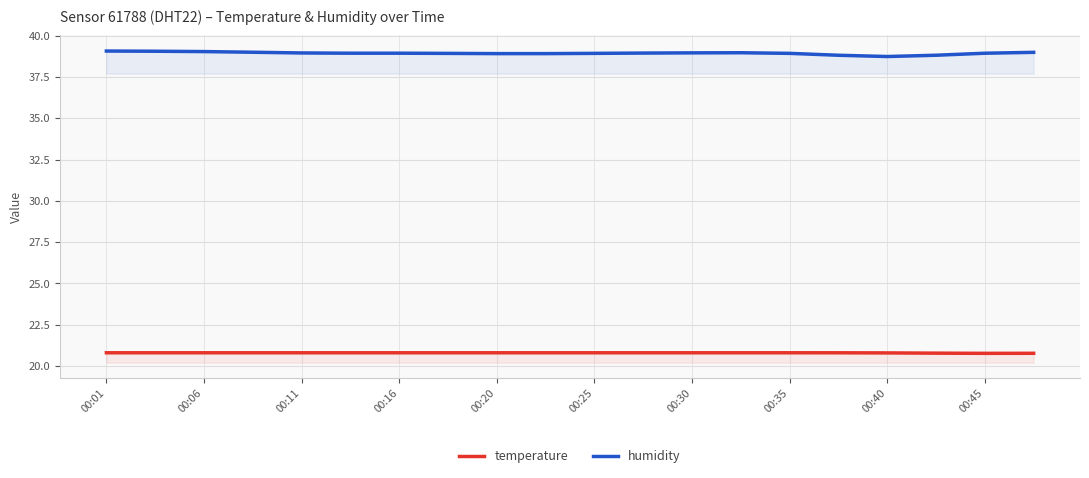

True or false: humidity and temperature cross at least once.

False